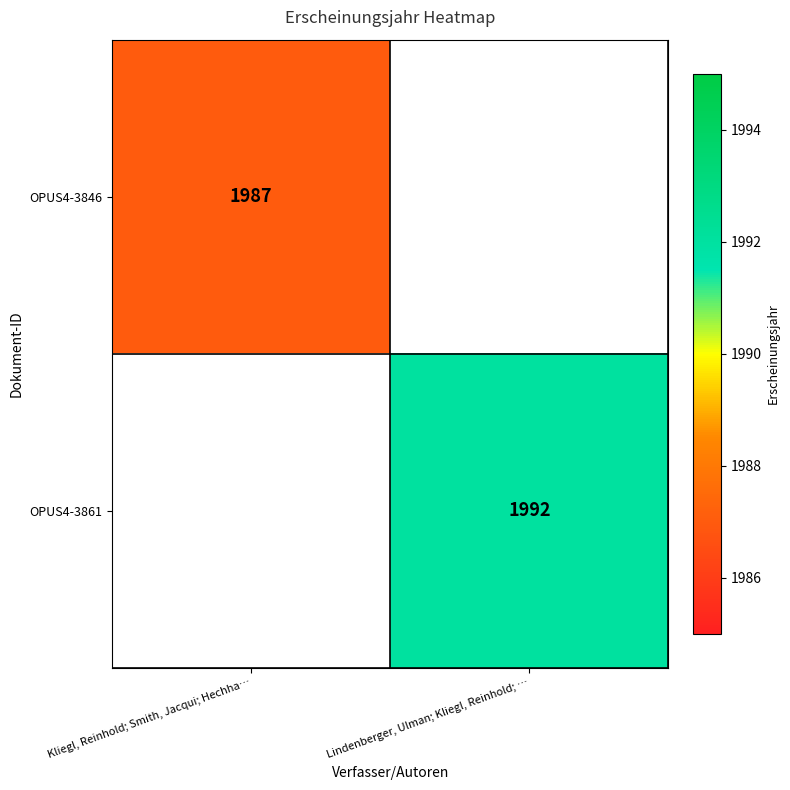

Is it true that OPUS4-3846 equals 1987 at Kliegl, Reinhold; Smith, Jacqui; Hechha…?

True